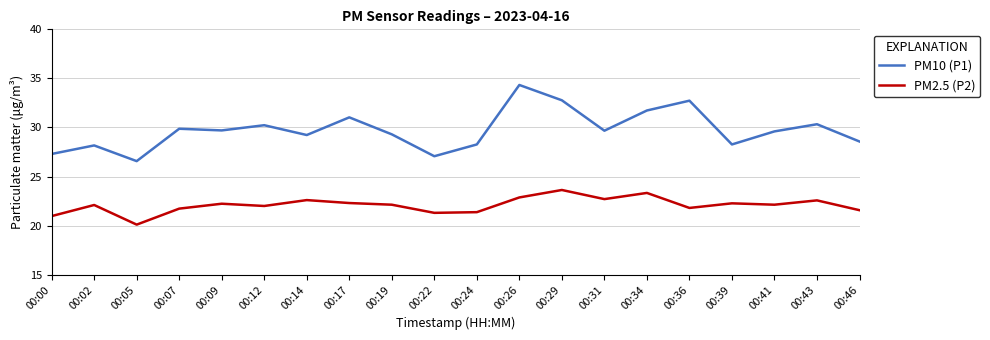

Which series has the largest total across all categories?

PM10 (P1)